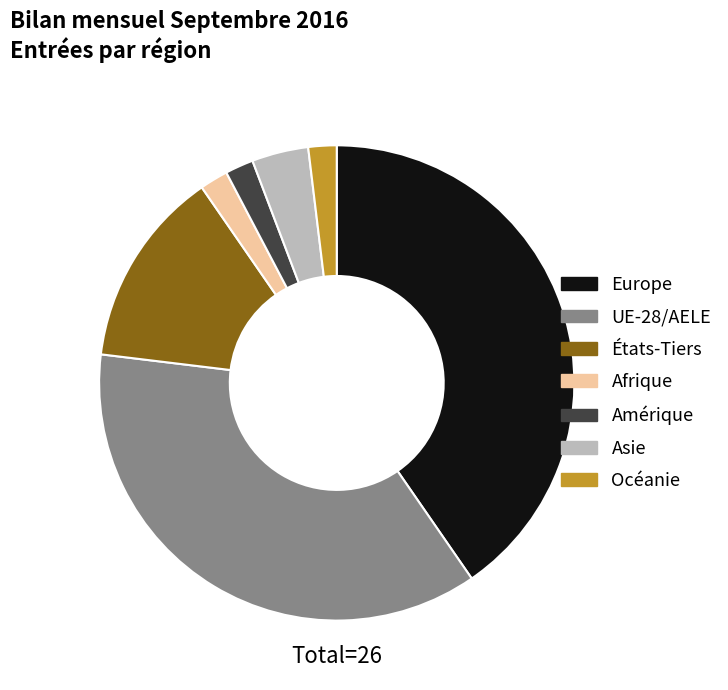

True or false: Europe accounts for 40% of the total.

True